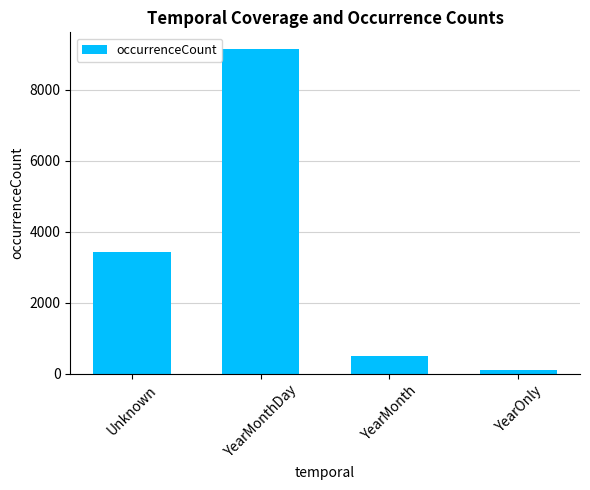

Is it true that the value at YearMonth is 490?

True